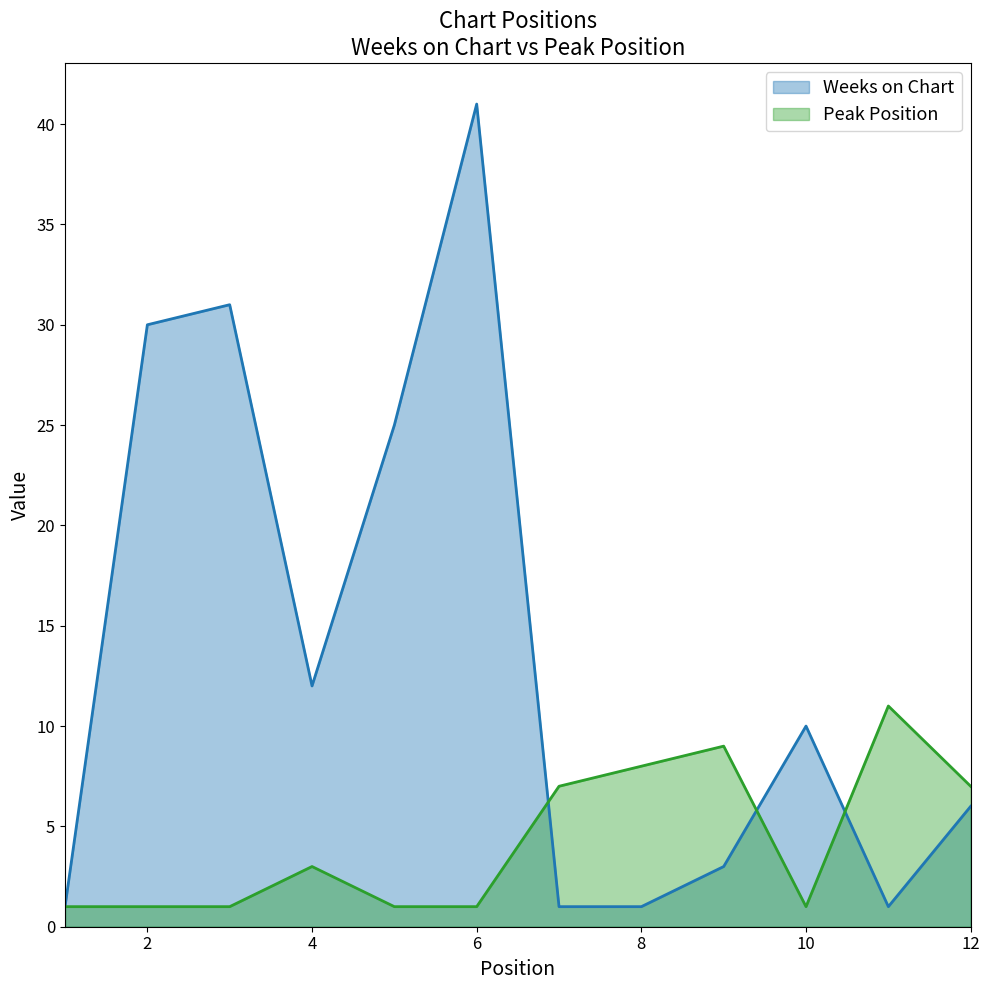

Between which two adjacent categories do Peak Position and Weeks on Chart first intersect?

6 and 7